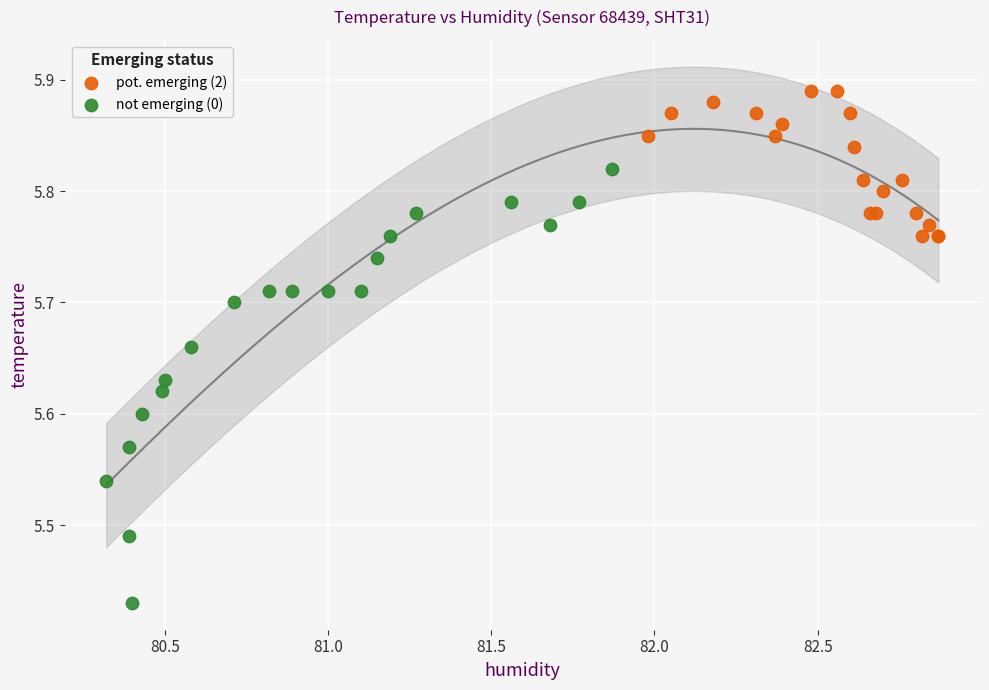

Which series contains the highest Y value?

pot. emerging (2)